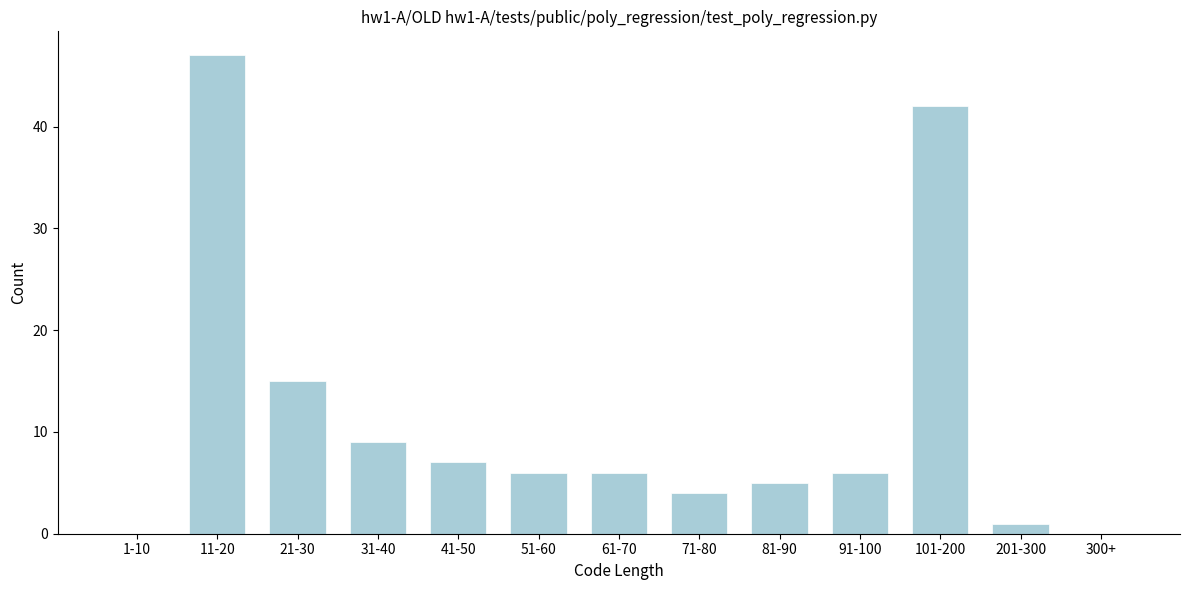

Reading left to right, what are all the values shown in this chart?

1-10=0	11-20=47	21-30=15	31-40=9	41-50=7	51-60=6	61-70=6	71-80=4	81-90=5	91-100=6	101-200=42	201-300=1	300+=0